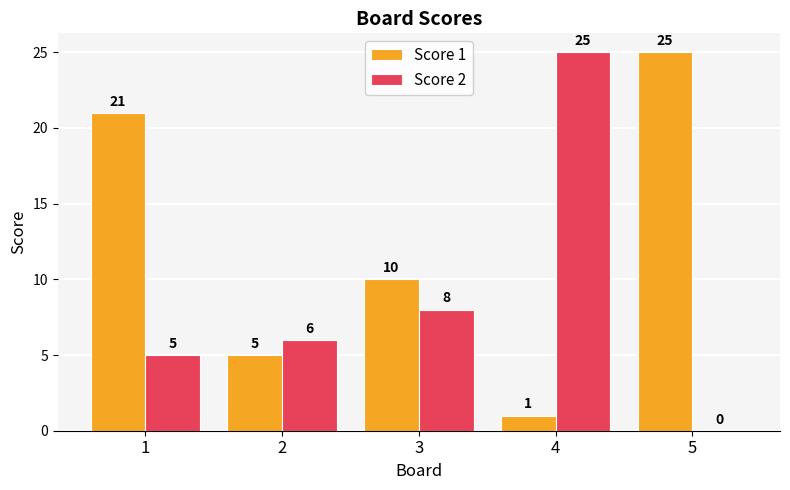

Reading left to right, what are all the values shown in this chart?

Score 1: 21	5	10	1	25
Score 2: 5	6	8	25	0